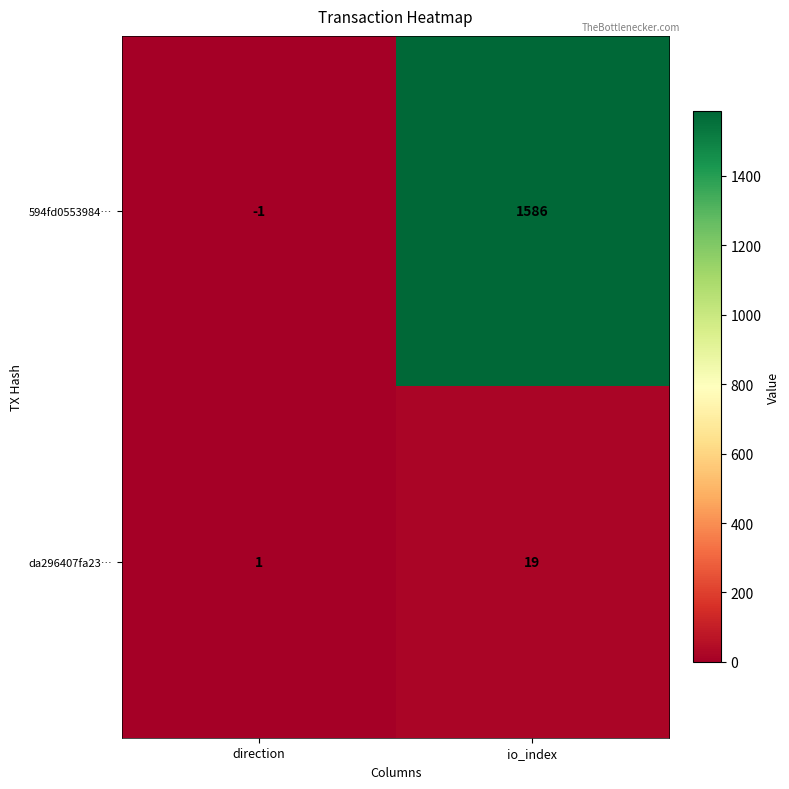

At which category does the chart reach its minimum across all series?

direction